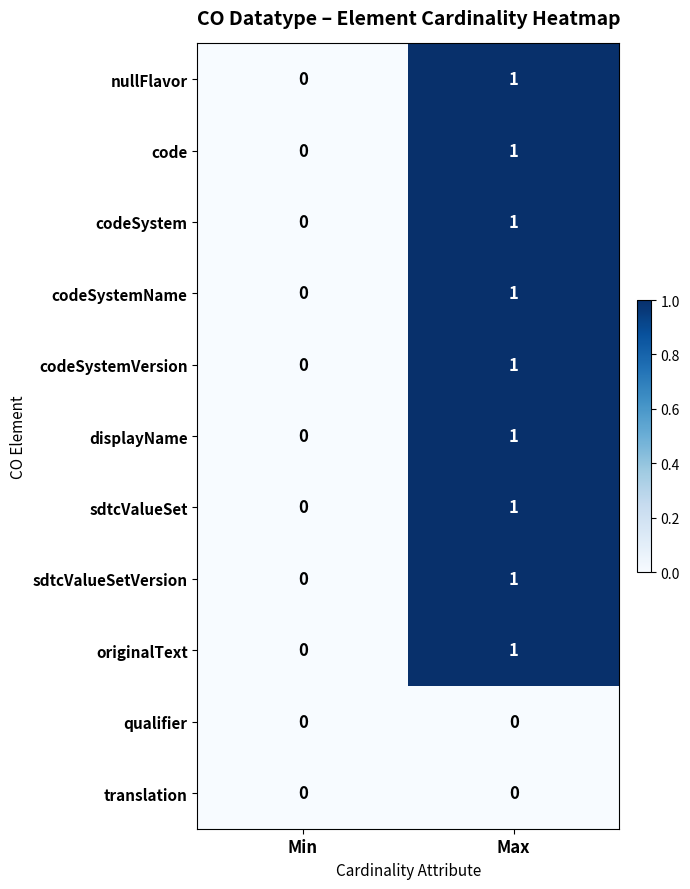

Rank the categories by displayName value from highest to lowest.

Max, Min